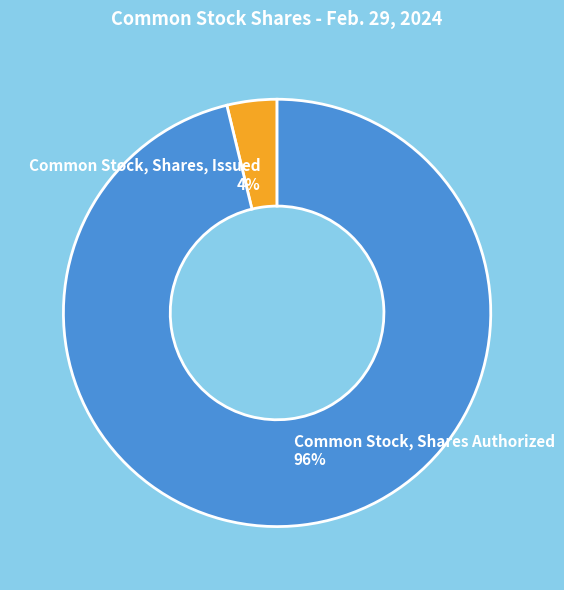

Does Common Stock, Shares Authorized represent more than half of the total?

Yes